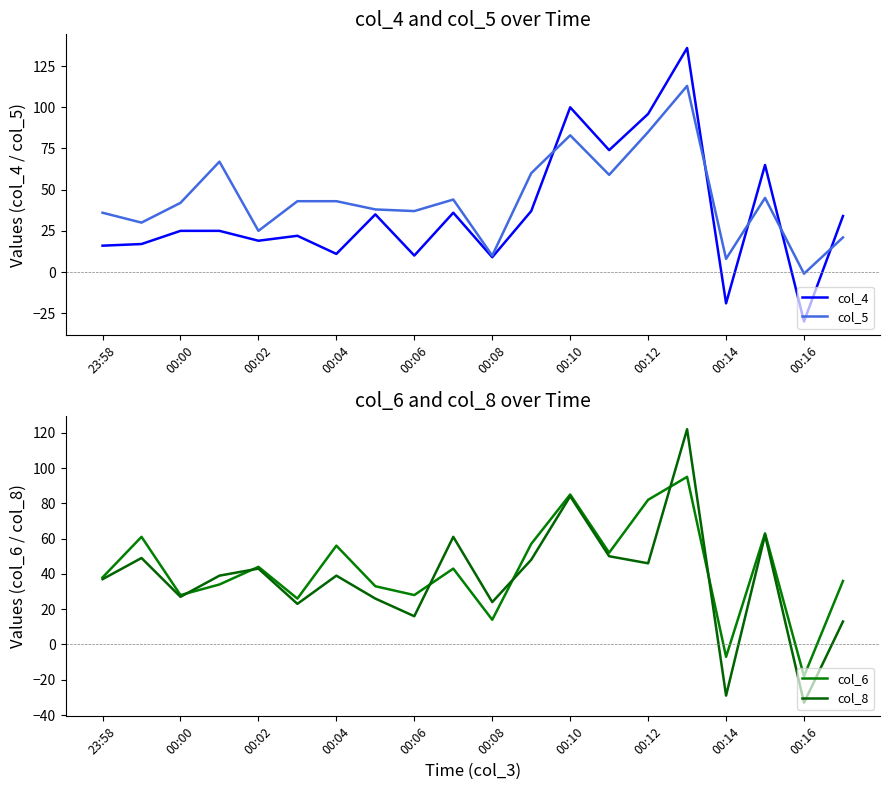

How many positive values does the col_6 series have?

18